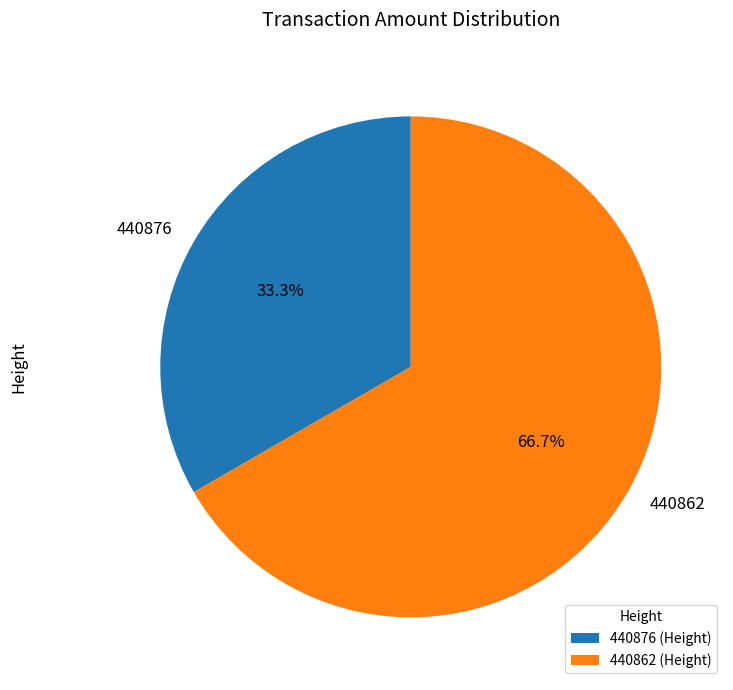

Does any single category account for the majority?

Yes